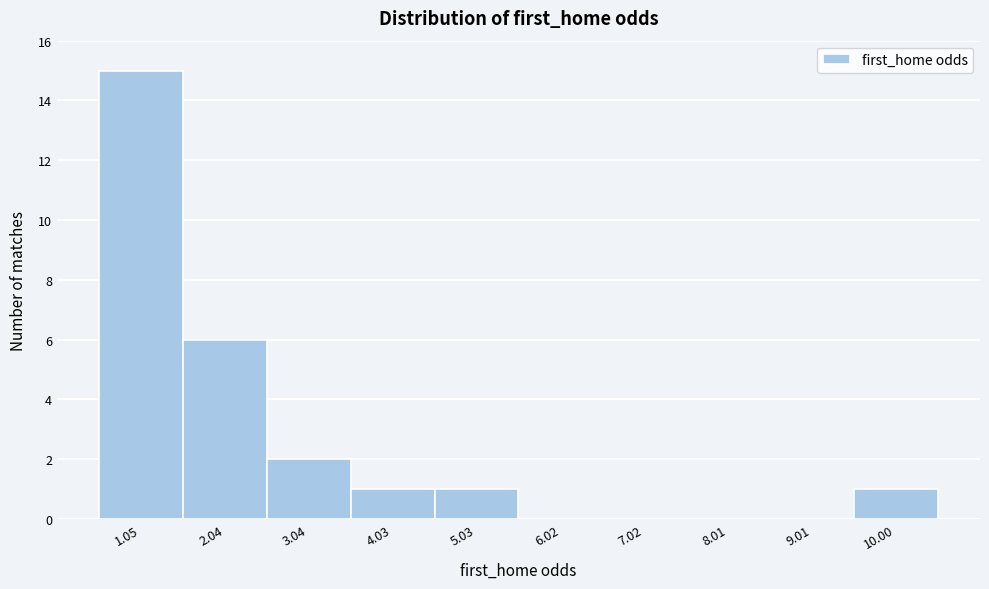

Reading left to right, extract all data points from this chart.

1.05=15	2.04=6	3.04=2	4.03=1	5.03=1	6.02=0	7.02=0	8.01=0	9.01=0	10.00=1